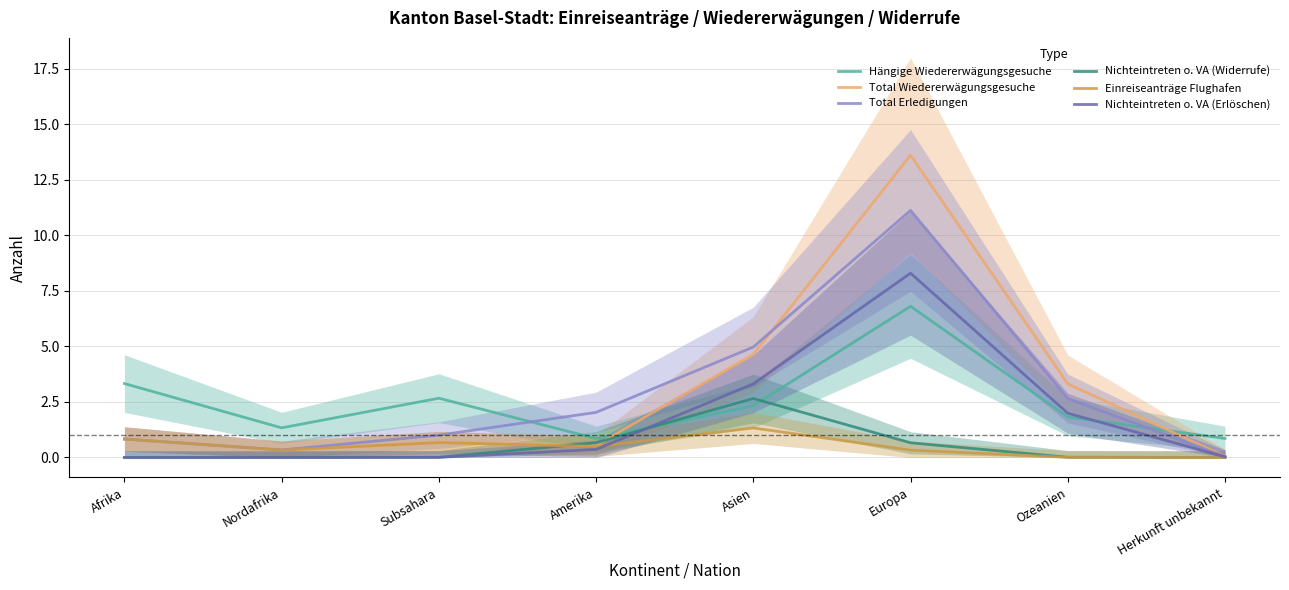

In Total Erledigungen, how many points are higher than both neighbors (excluding endpoints)?

1